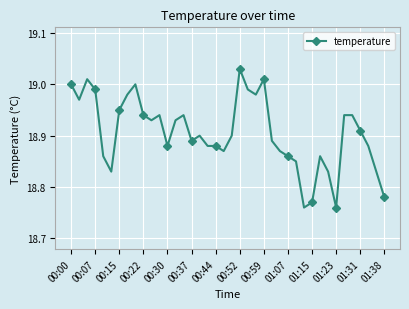

True or false: there are more than 0 points higher than both neighbors.

True